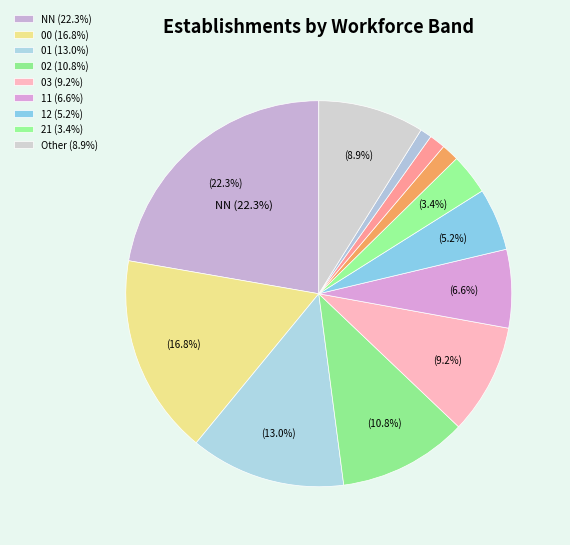

Count the number of slices in the pie.

12